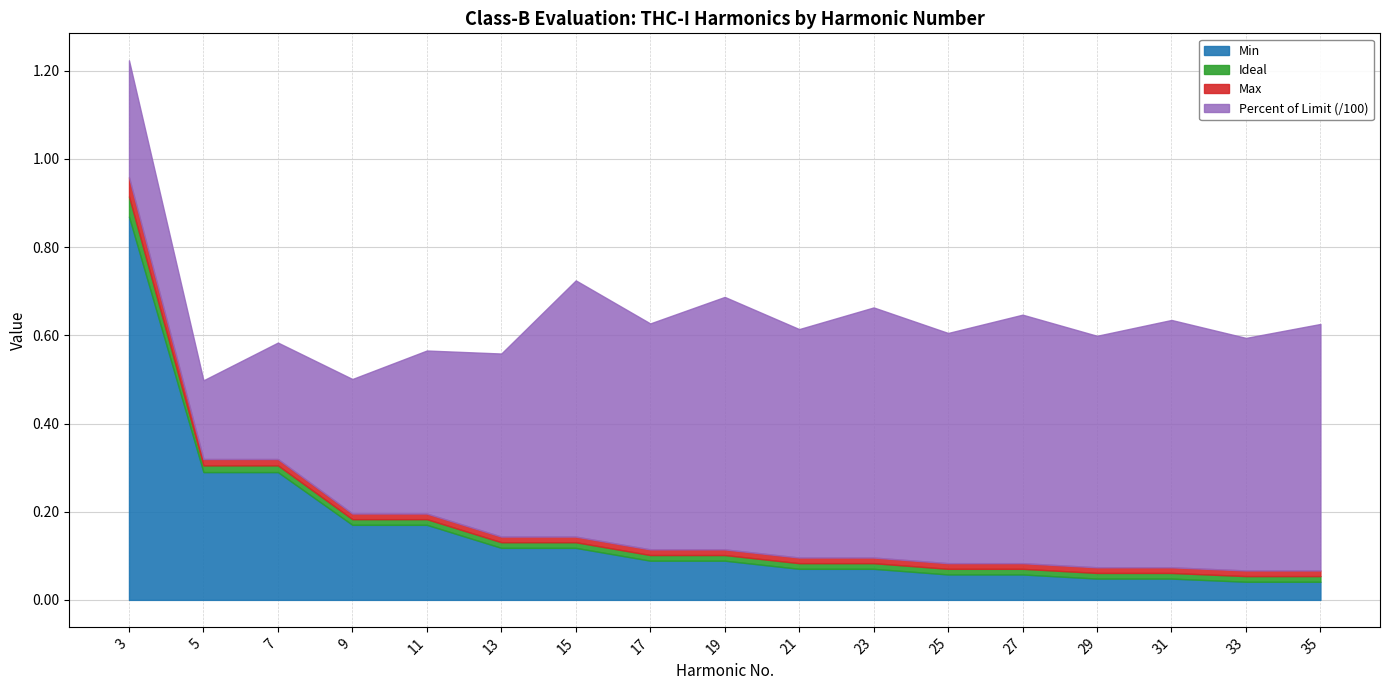

At which category is the sum across all series the highest?

3